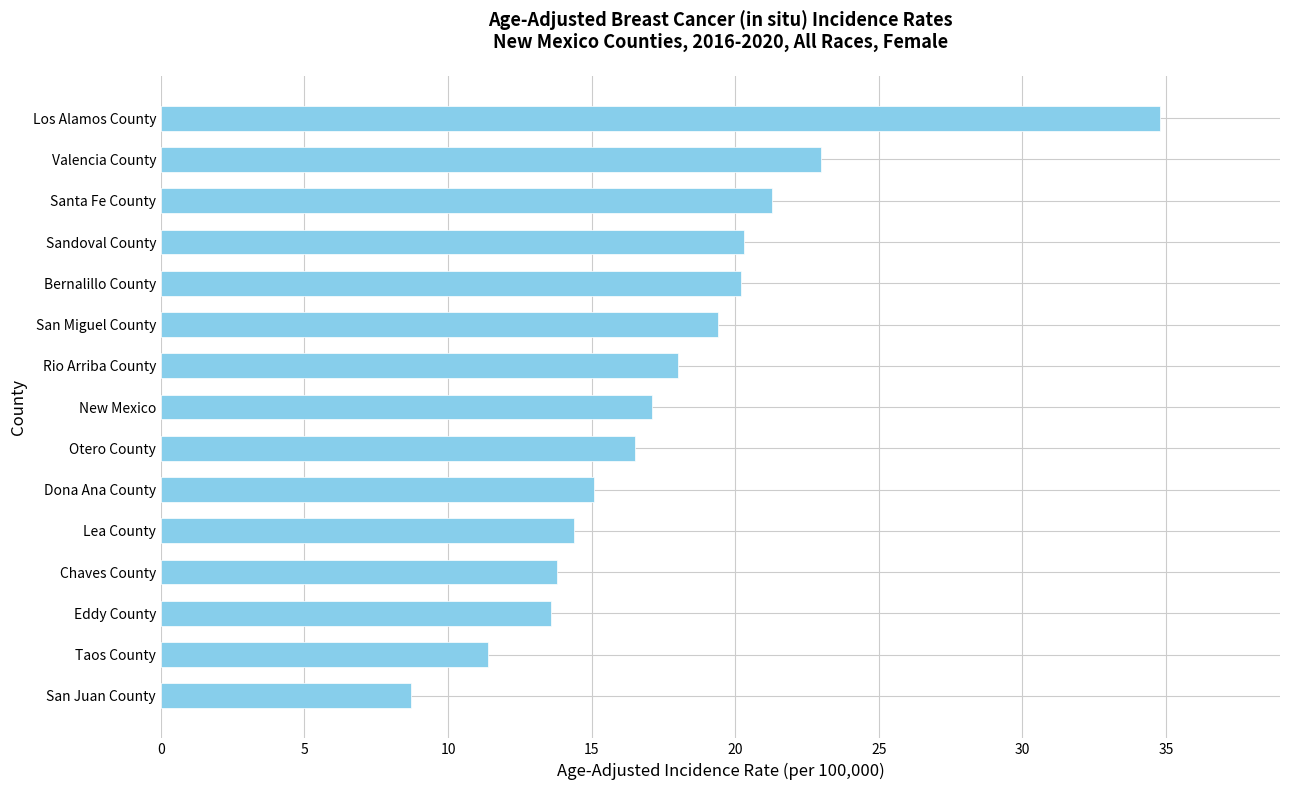

How many data points are less than 17?

7